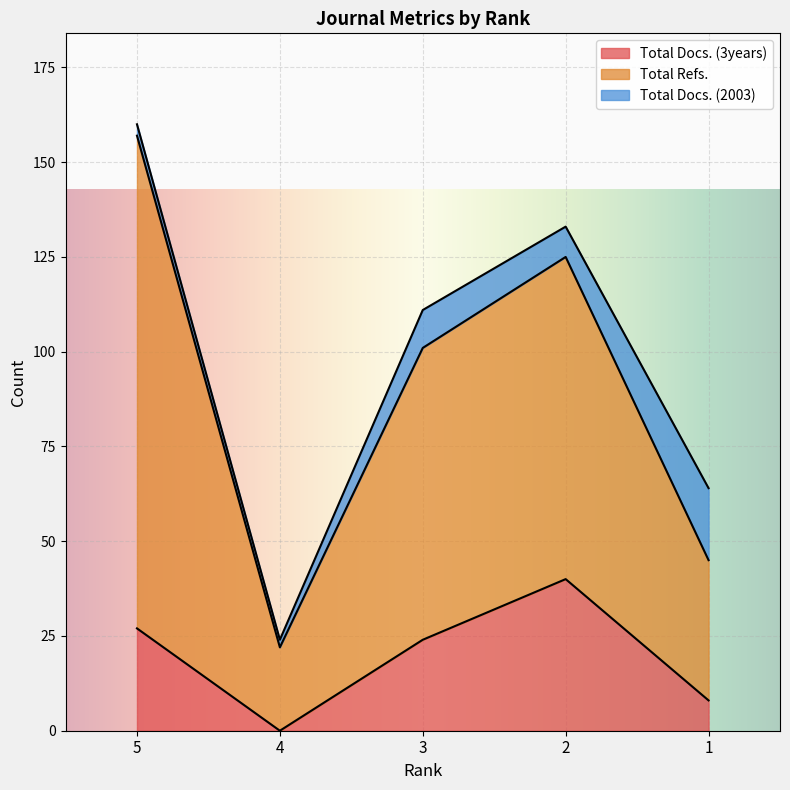

At which category does Total Docs. (3years) reach its first local peak?

2